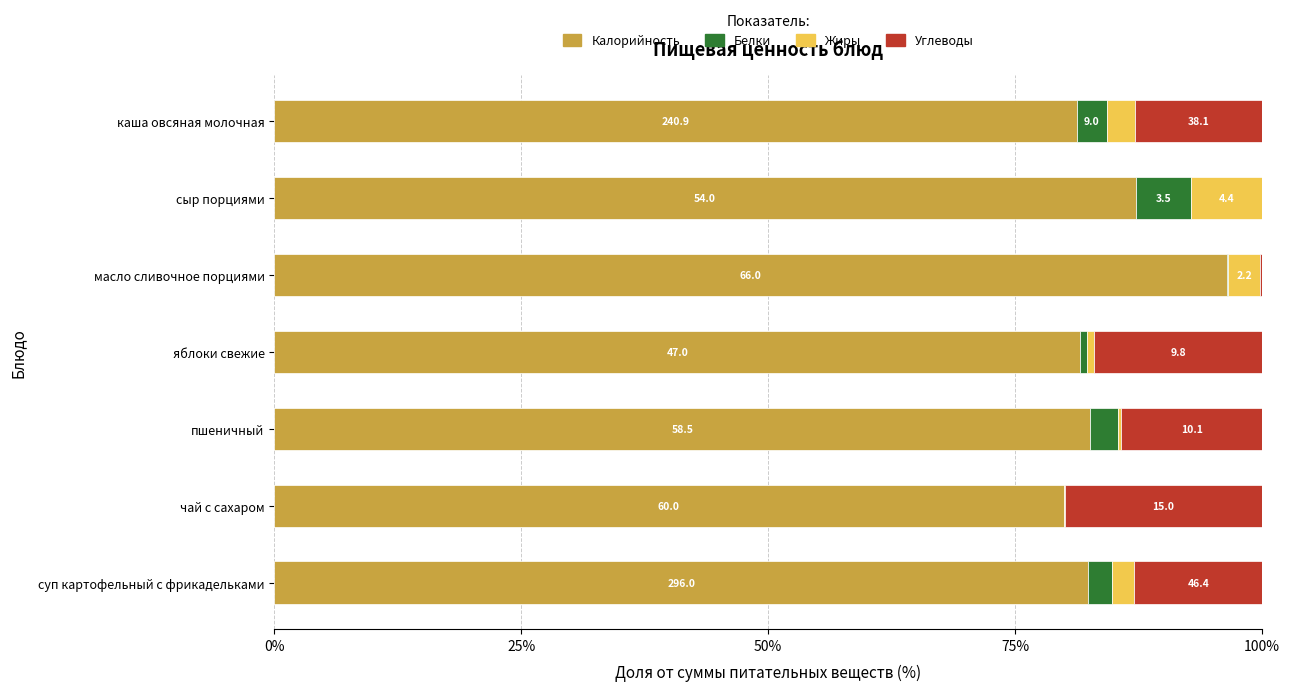

What is the sum of all Белки values?

14.8